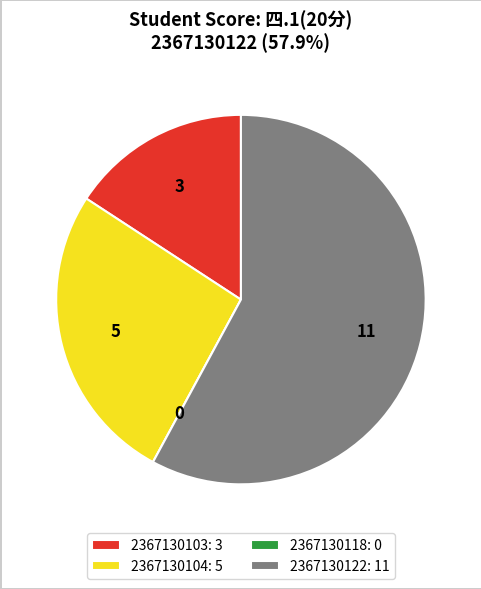

True or false: 2367130103: 3 accounts for 30% of the total.

False